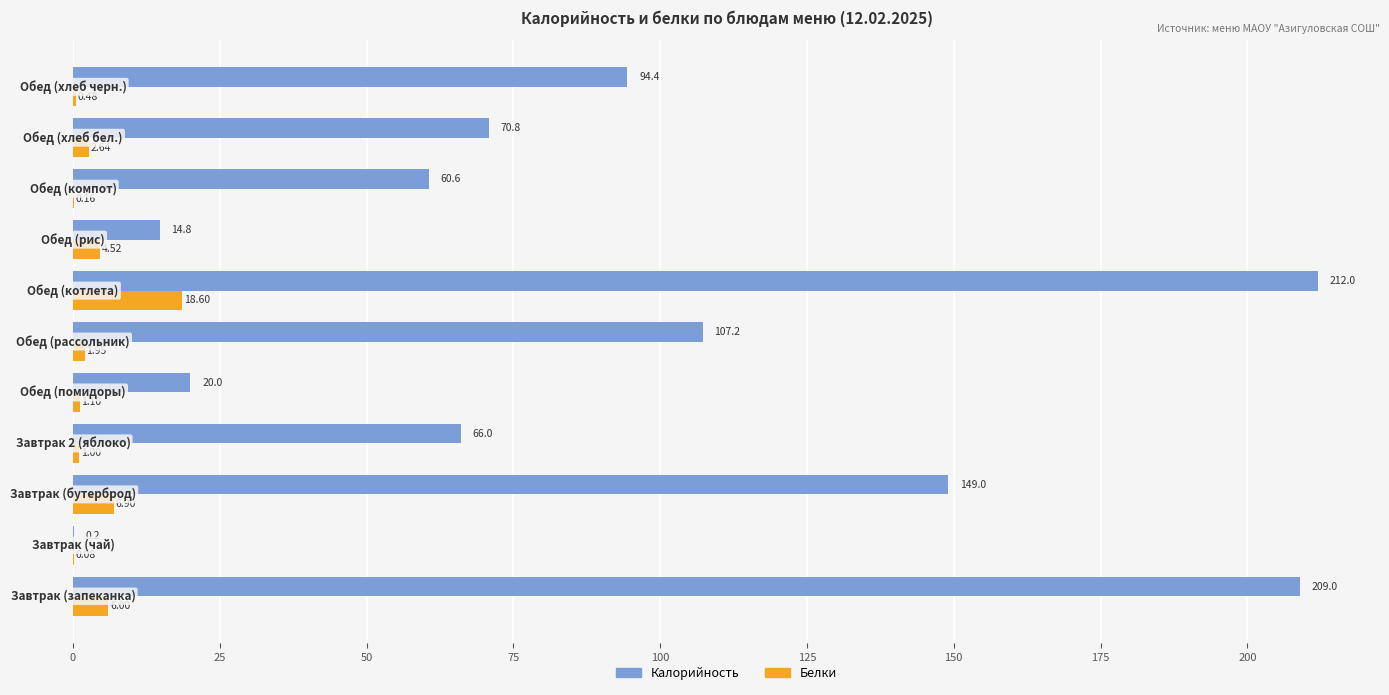

What is the highest value of the Калорийность series?

212.0